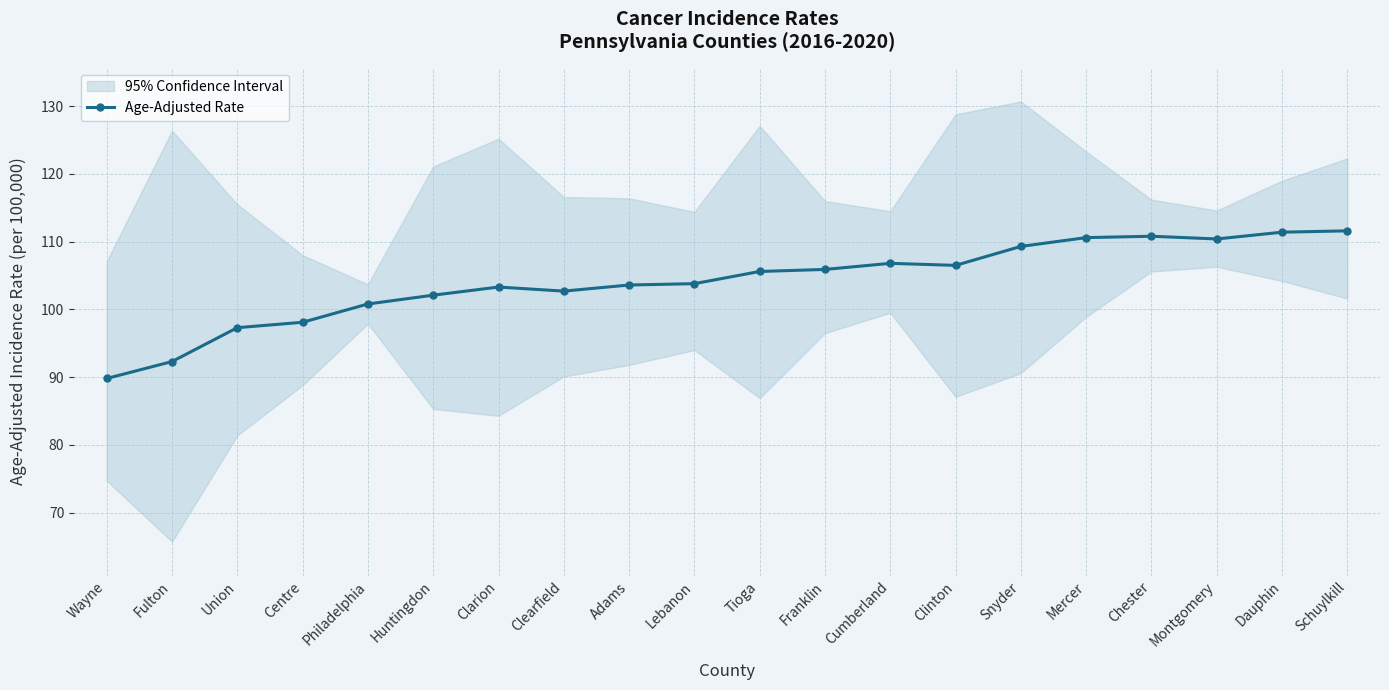

Where is the data nearest to the value 100?

Philadelphia